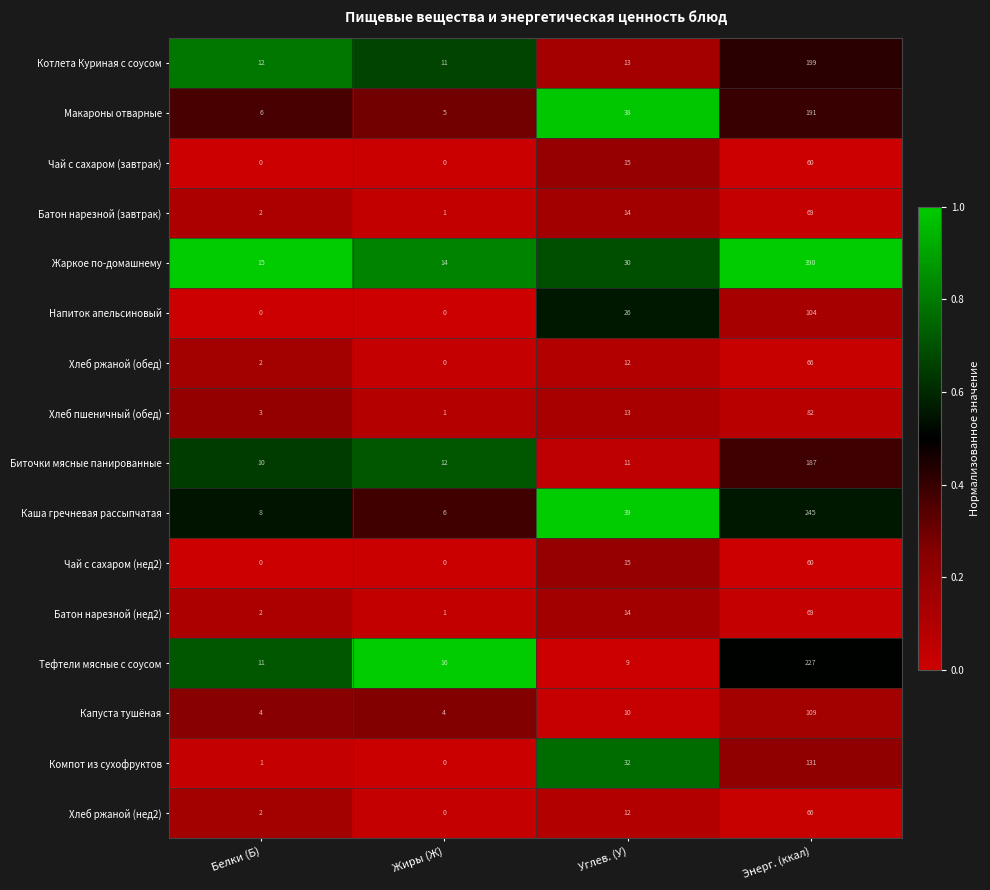

Which series has the largest total across all categories?

Жаркое по-домашнему